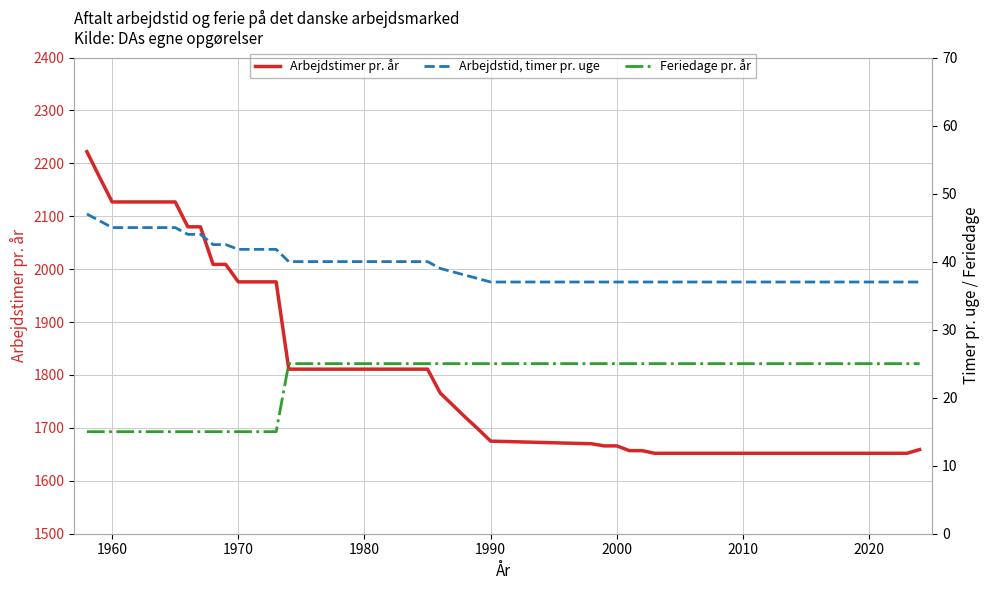

True or false: Arbejdstid, timer pr. uge and Feriedage pr. år intersect in this chart.

False